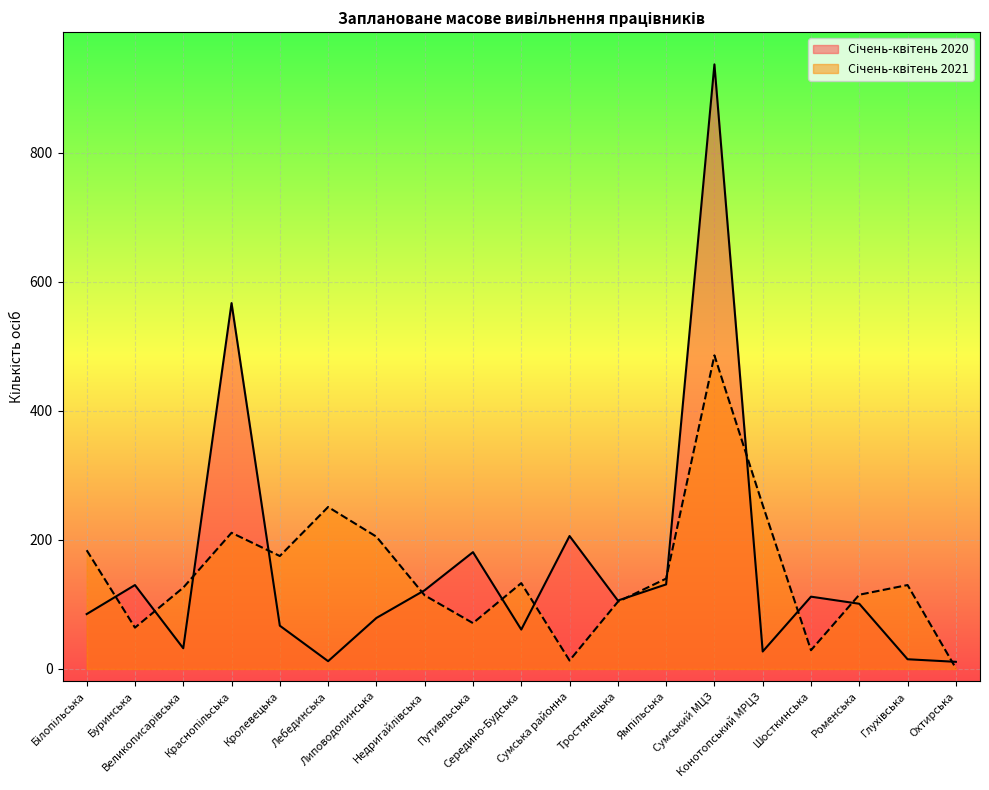

Rank the series by their average value, from highest to lowest.

Січень-квітень 2020, Січень-квітень 2021